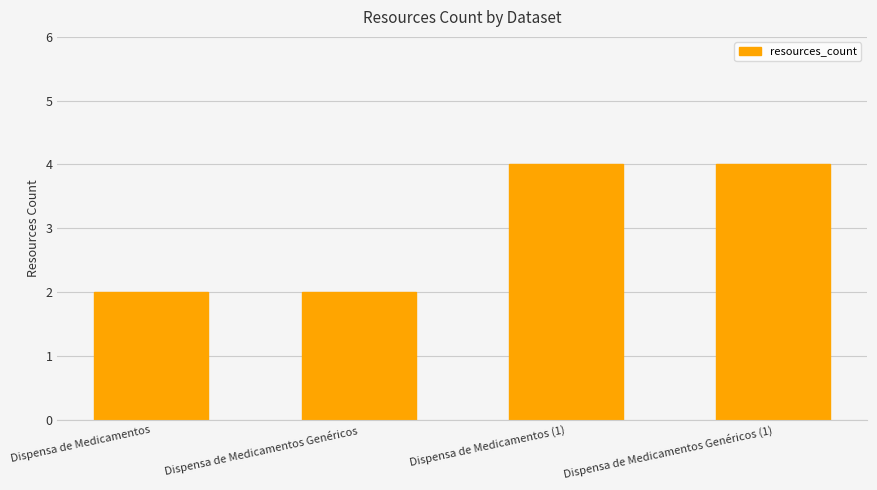

The chart shows a value of 2 at Dispensa de Medicamentos Genéricos. True or false?

True